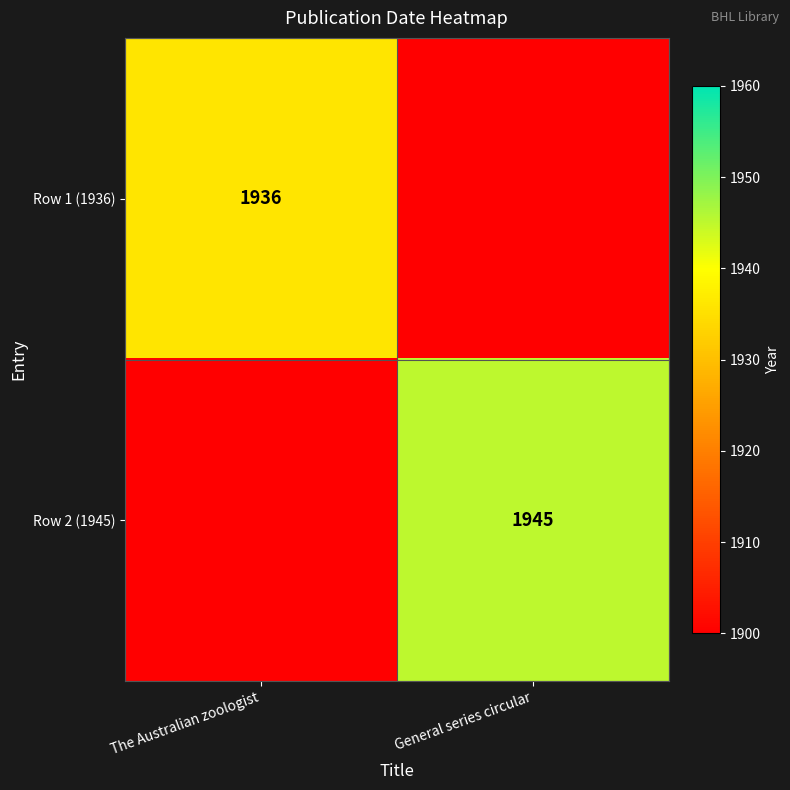

The Row 1 (1936) series shows 1936 at The Australian zoologist. True or false?

True